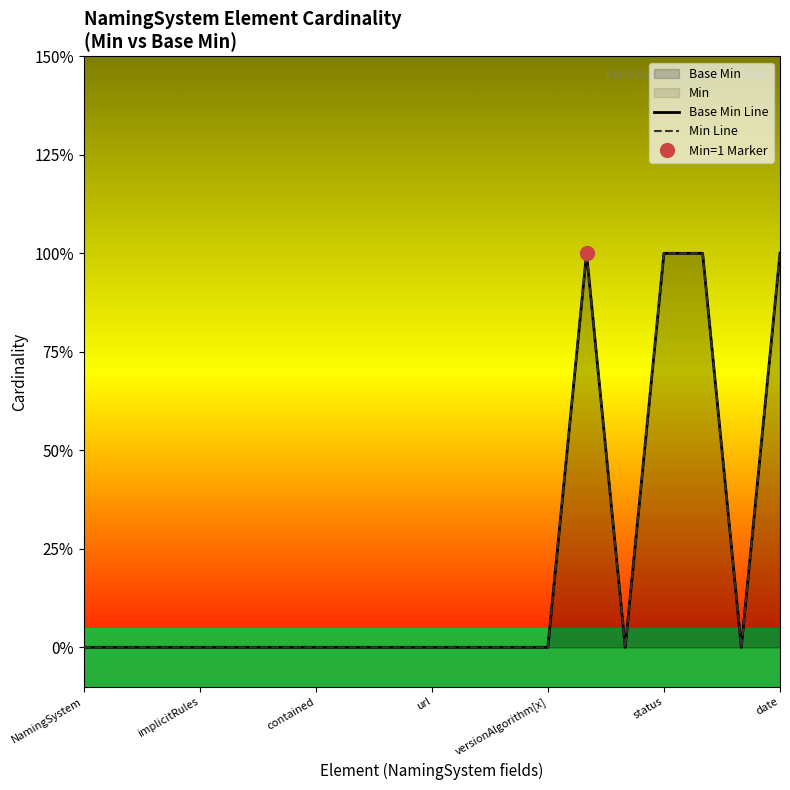

At date, list the series in order from largest to smallest.

Base Min Line, Min Line